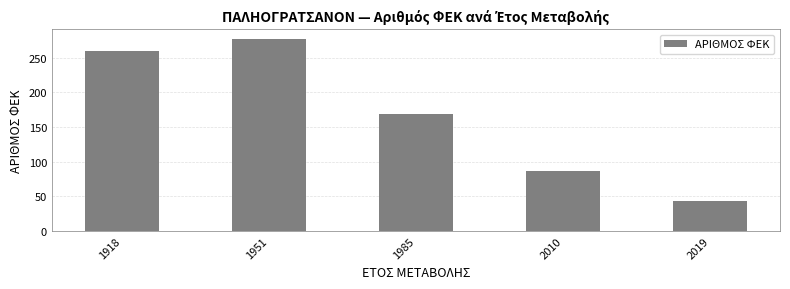

What is the smallest value displayed?

43